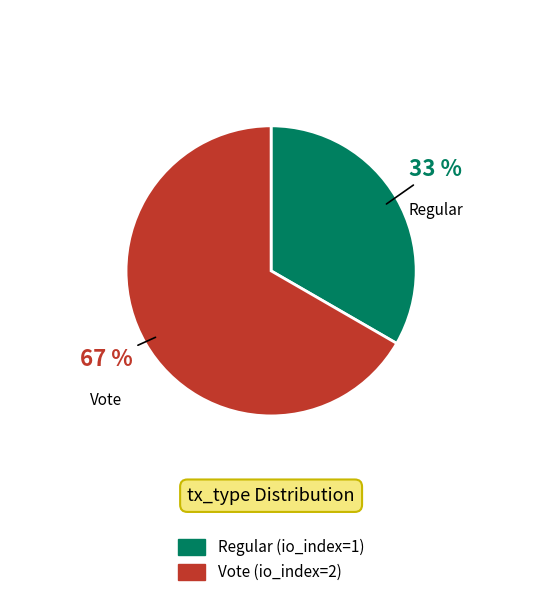

What percentage is the Vote (io_index=2) slice, to the nearest percent?

67%